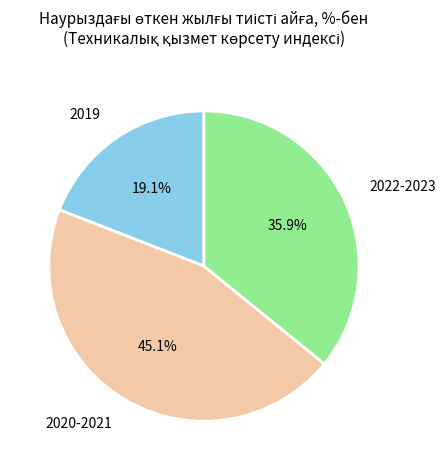

Count the number of slices in the pie.

3